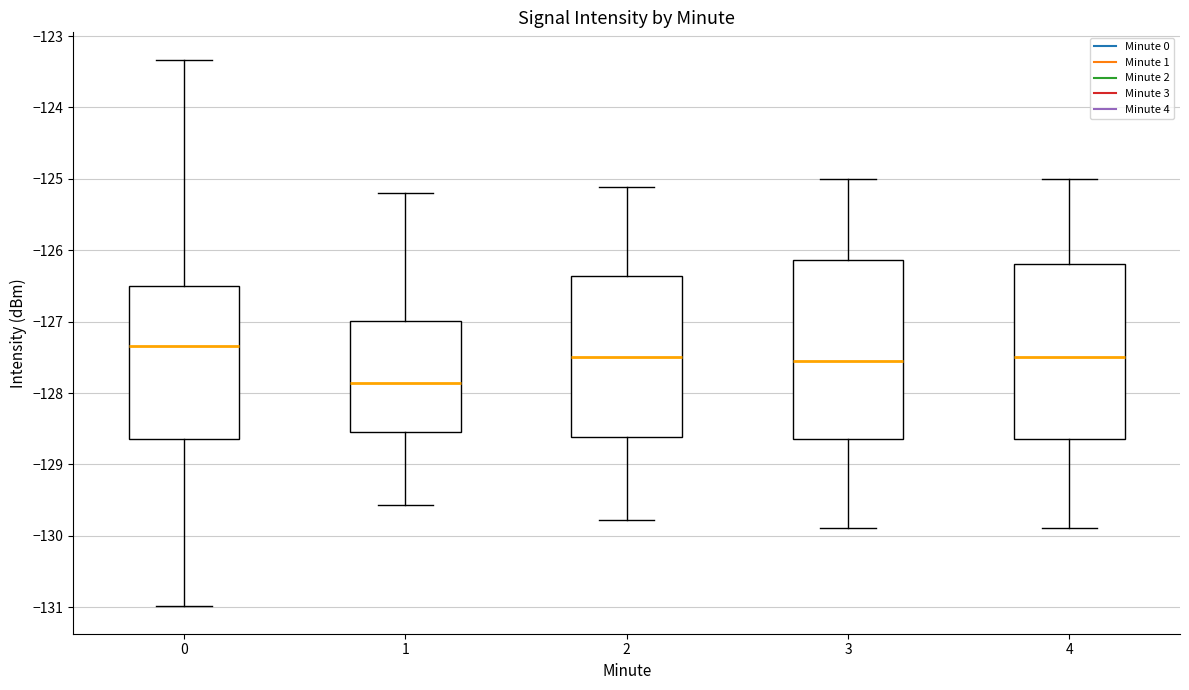

Which box's median line is the highest?

0